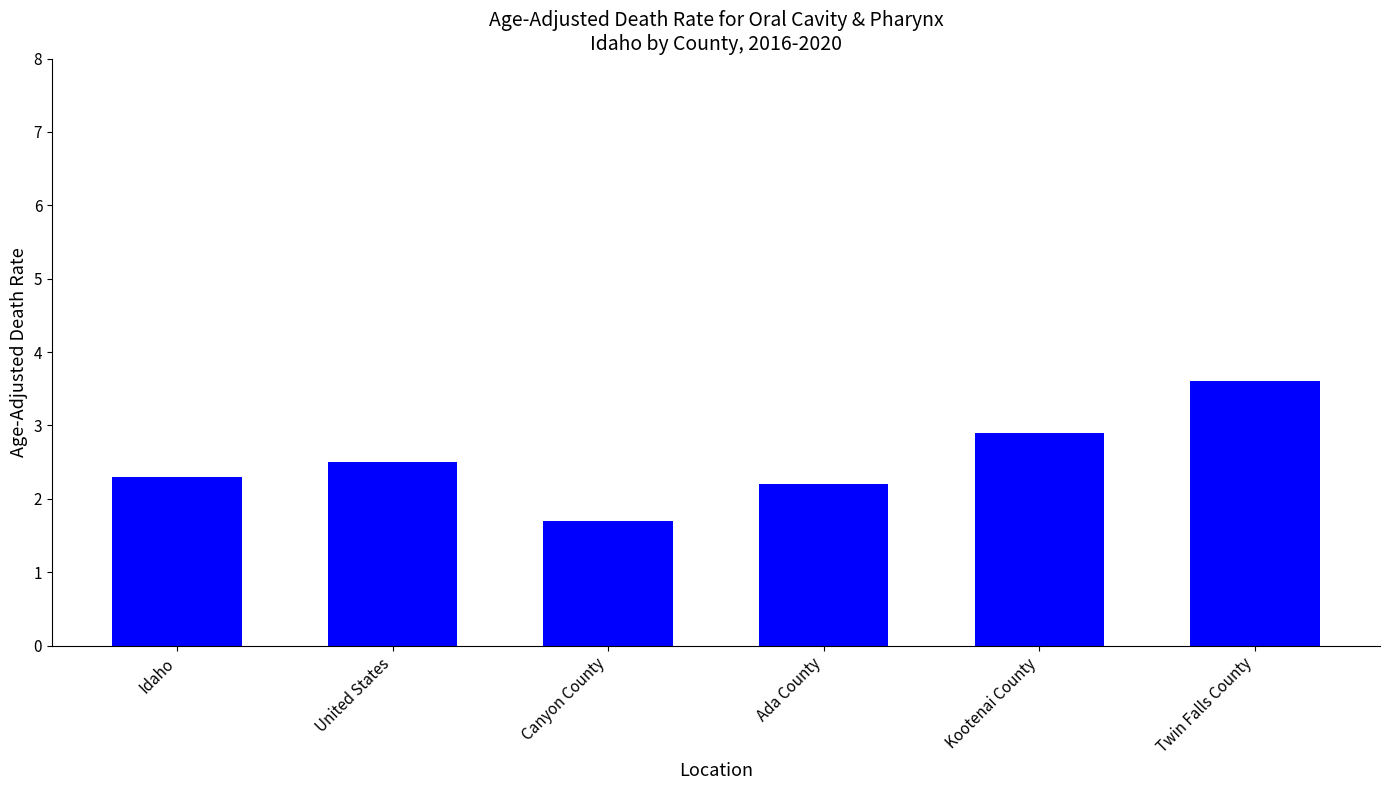

How many values exceed 2?

5